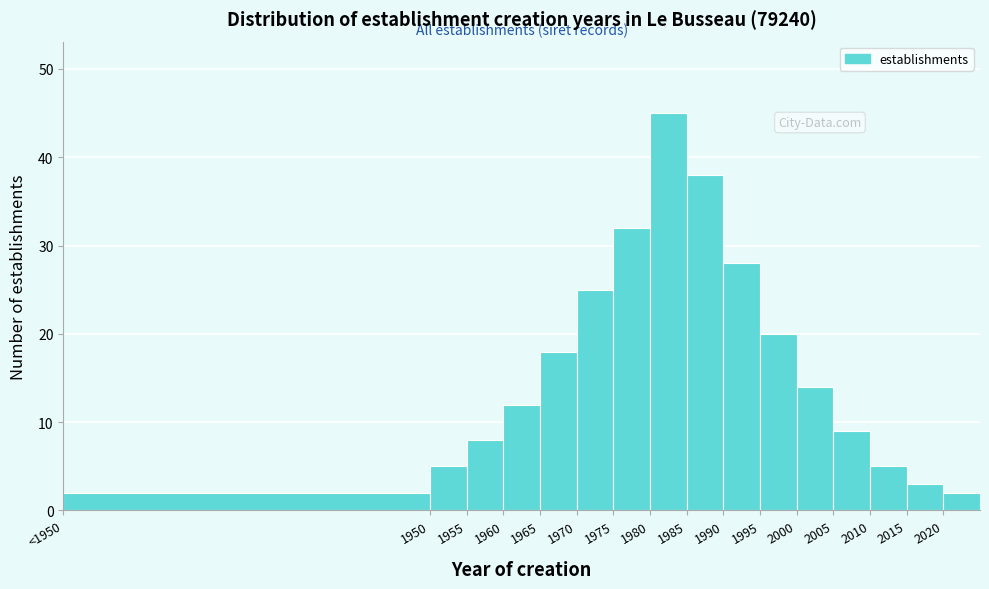

Reading left to right, what are all the values shown in this chart?

2	5	8	12	18	25	32	45	38	28	20	14	9	5	3	2